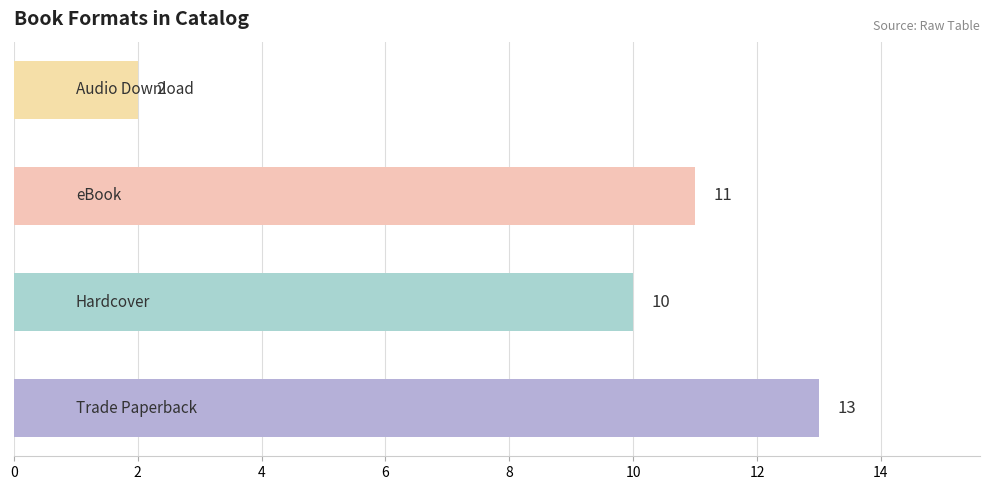

Reading top to bottom, what are all the values shown in this chart?

2	11	10	13